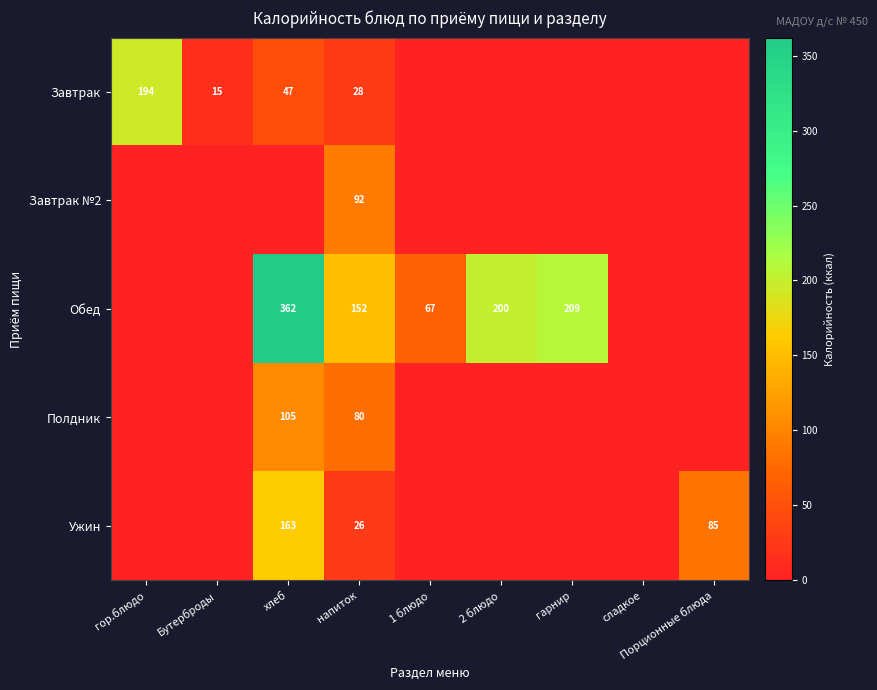

The Полдник series shows 105 at хлеб. True or false?

True